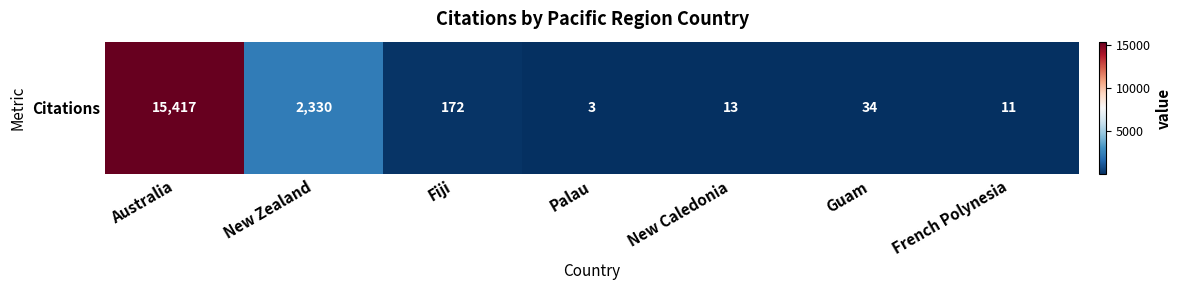

Rank the categories by value from lowest to highest.

Palau, French Polynesia, New Caledonia, Guam, Fiji, New Zealand, Australia